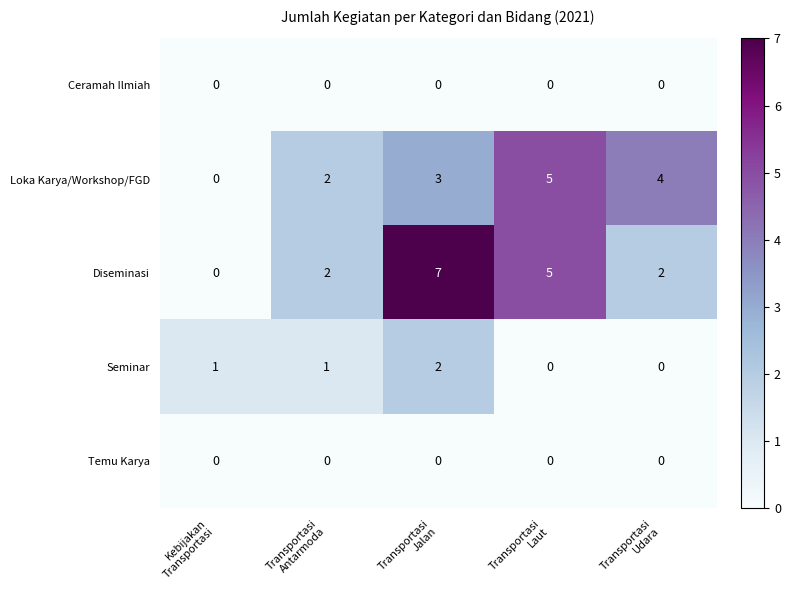

Which series has the largest total across all categories?

Diseminasi